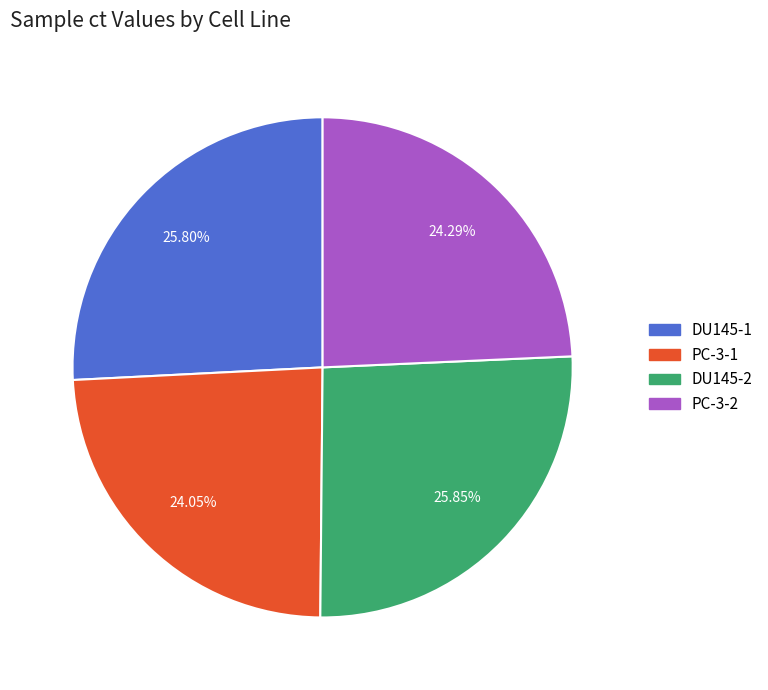

Is there any slice that represents more than half of the pie?

No